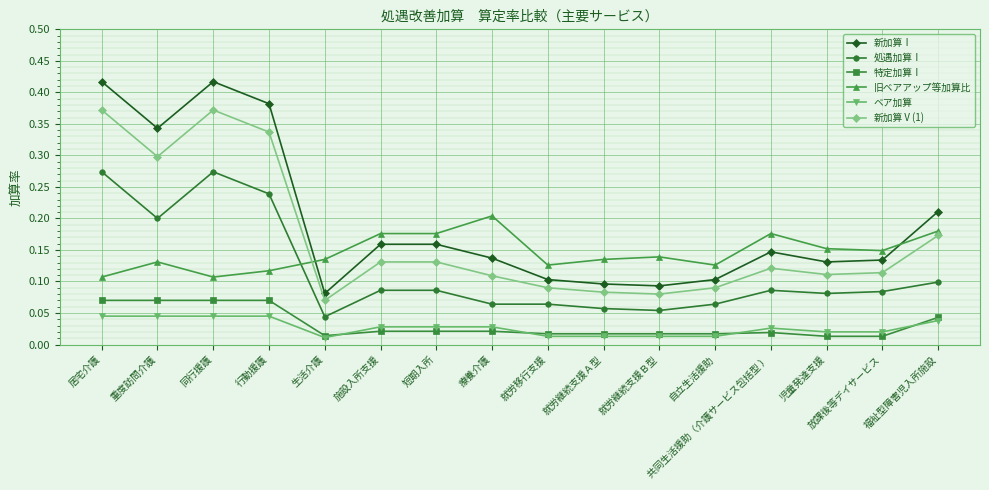

What is the label of the 2nd point from the left?

重度訪問介護